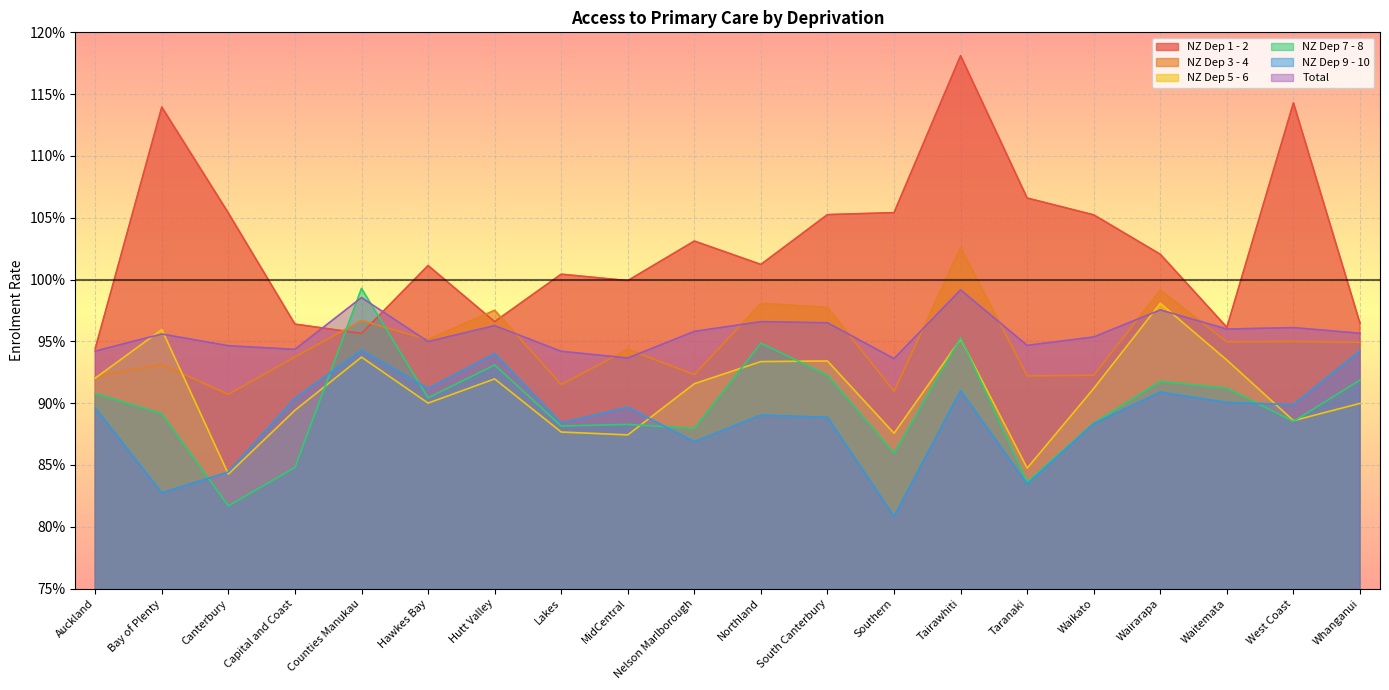

Read the NZ Dep 1 - 2 value at Lakes.

1.0